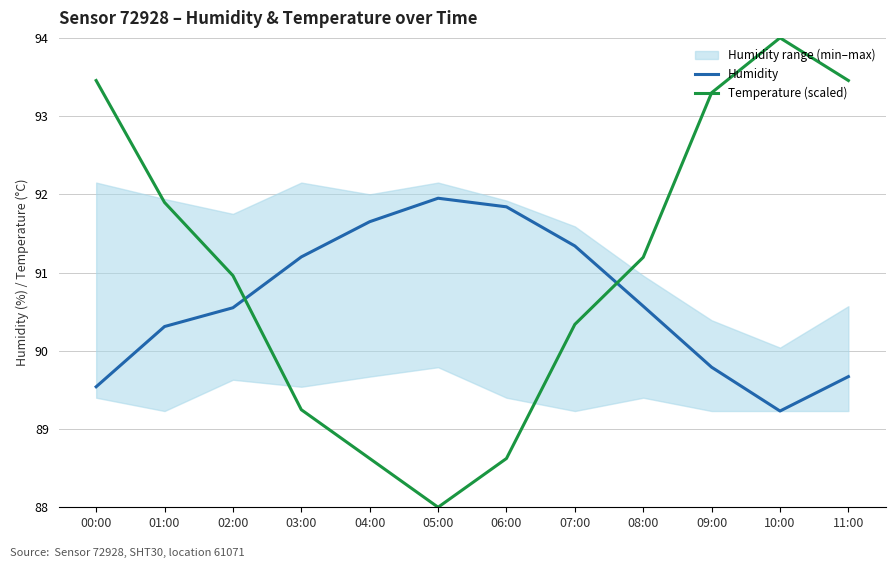

What is the greatest value displayed?

94.0